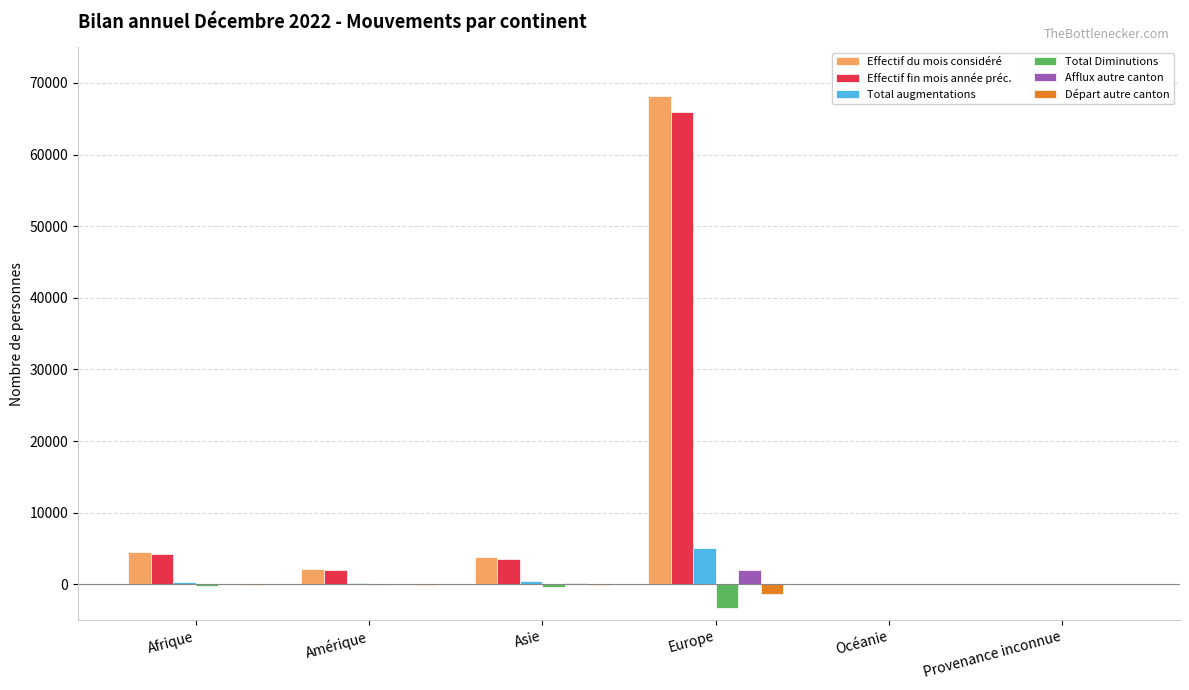

The value of Effectif du mois considéré at Europe is 68213. True or false?

True